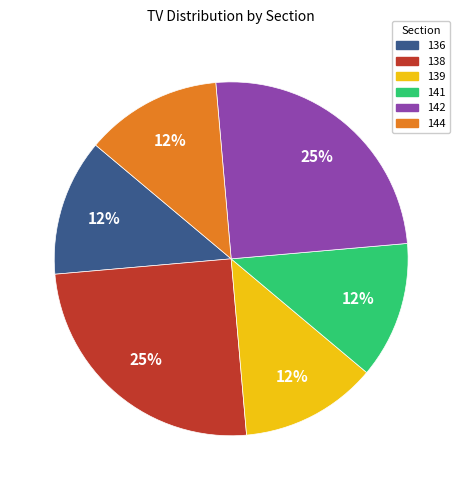

What is the ratio of the value at 144 to the value at 139?

1.0